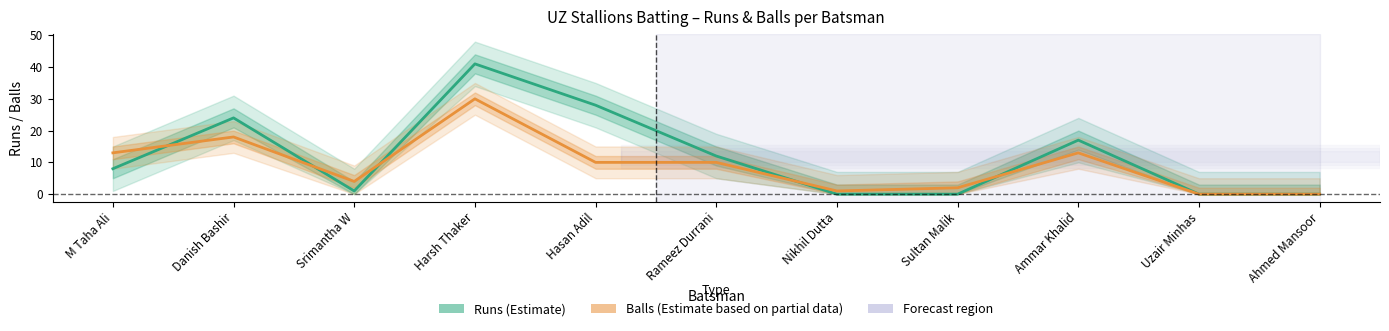

What position from the right is Ammar Khalid?

3